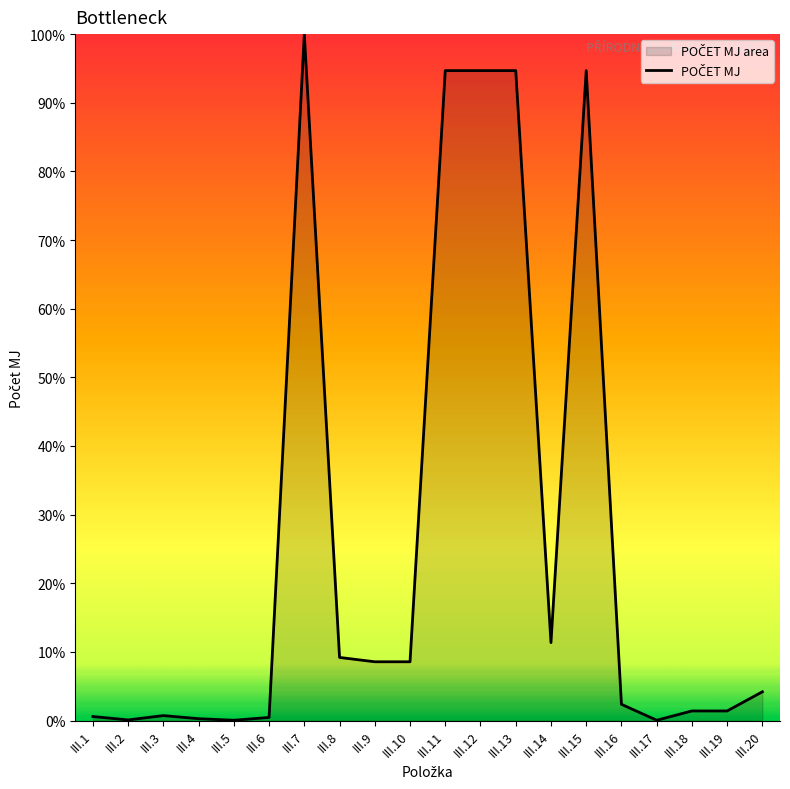

Between III.4 and III.15, which is larger?

III.15